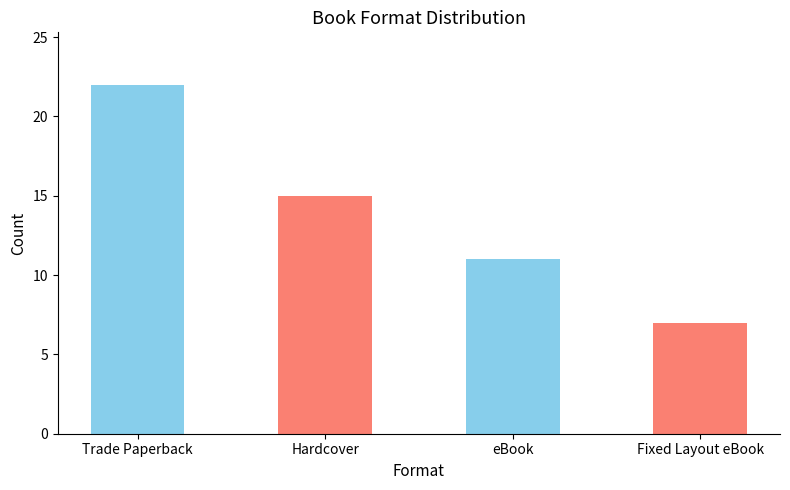

What is the ratio of the value at Trade Paperback to the value at Fixed Layout eBook?

3.1